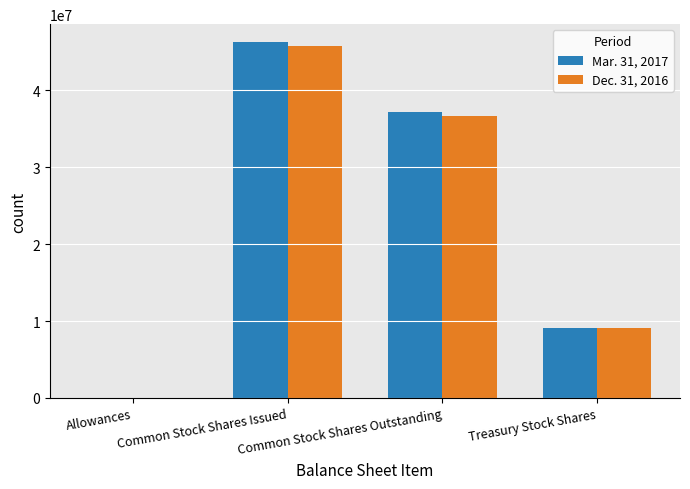

At which category is the sum across all series the highest?

Common Stock Shares Issued